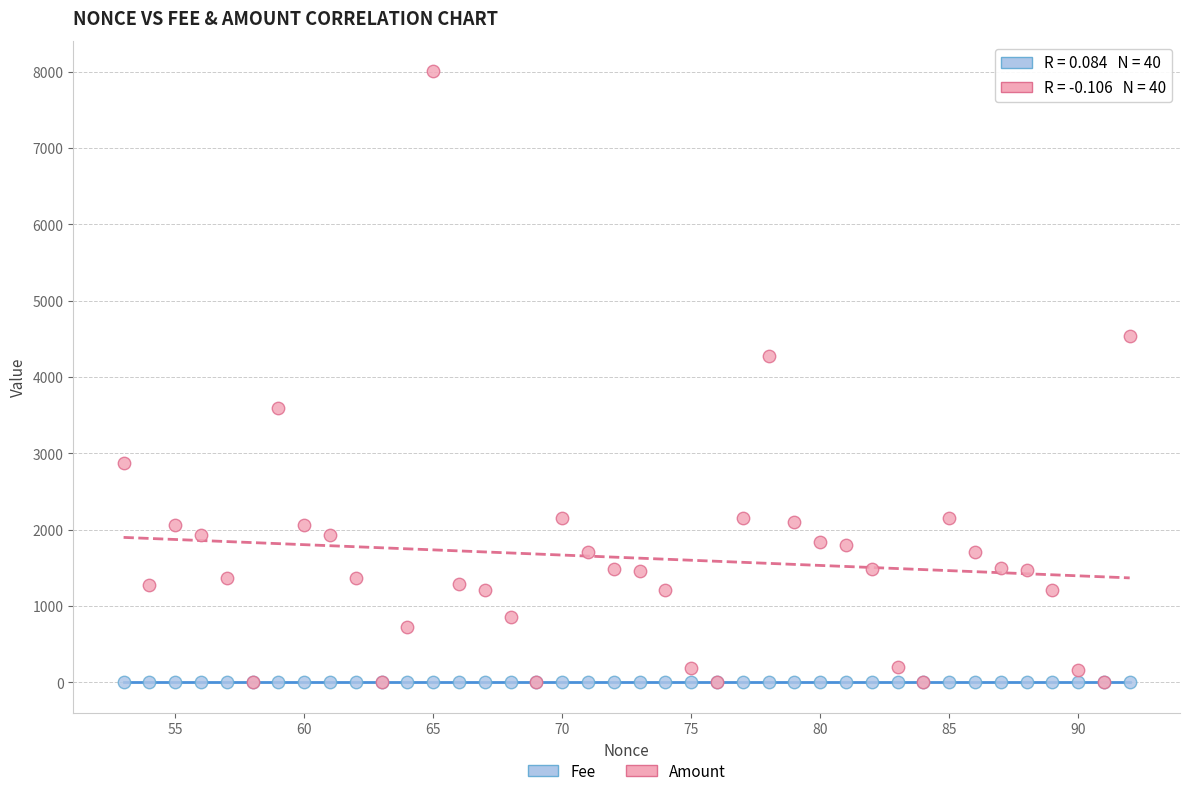

Across all series, what Y value is closest to 4001?

4277.0